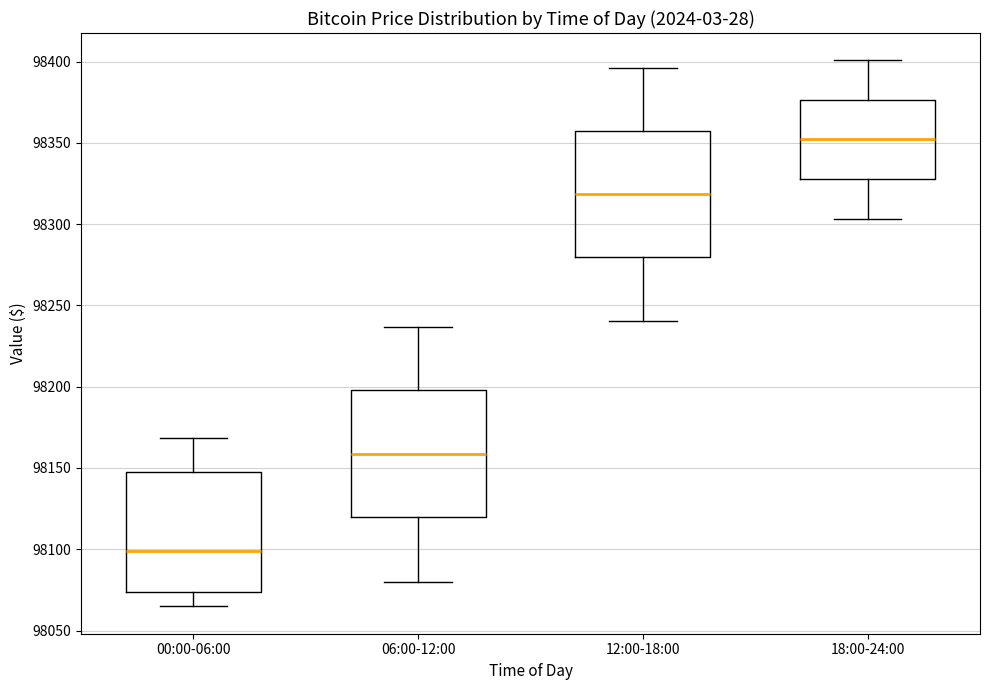

Reading left to right, transcribe this box plot: for each box, give where its median line is, the range the box spans, and where its two whiskers end, as read against the y-axis. The values are not printed on the chart, so give them approximately, as read against the axis.

00:00-06:00: median 98100, box 98075 to 98150, whiskers 98065 to 98170
06:00-12:00: median 98160, box 98120 to 98200, whiskers 98080 to 98235
12:00-18:00: median 98320, box 98280 to 98360, whiskers 98240 to 98395
18:00-24:00: median 98350, box 98330 to 98375, whiskers 98305 to 98400